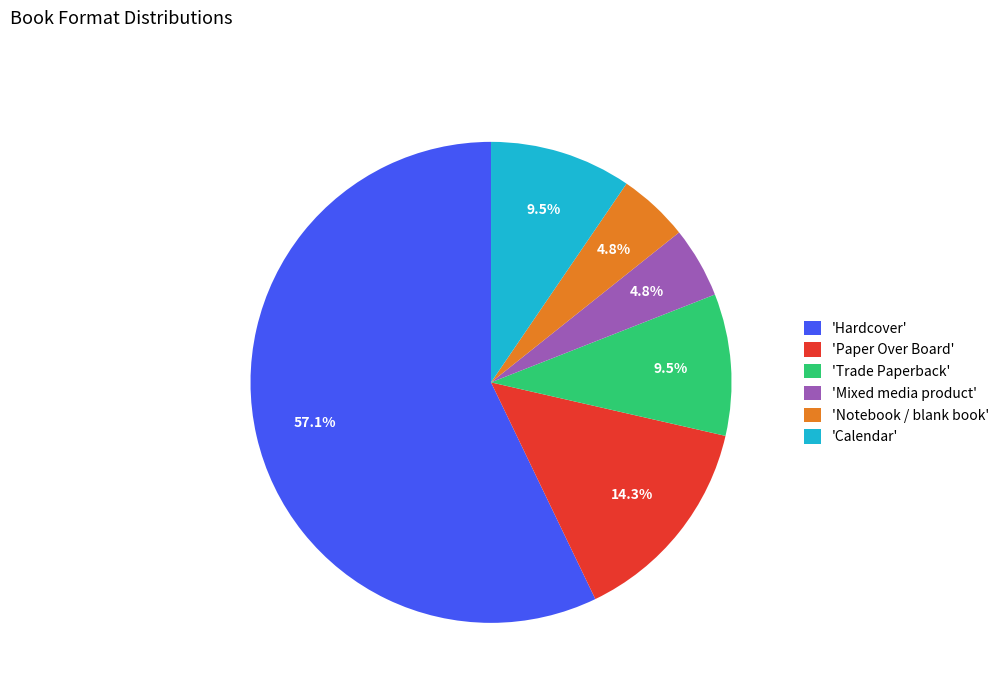

Approximately how many times larger is the value at 'Trade Paperback' compared to 'Calendar'?

1.0